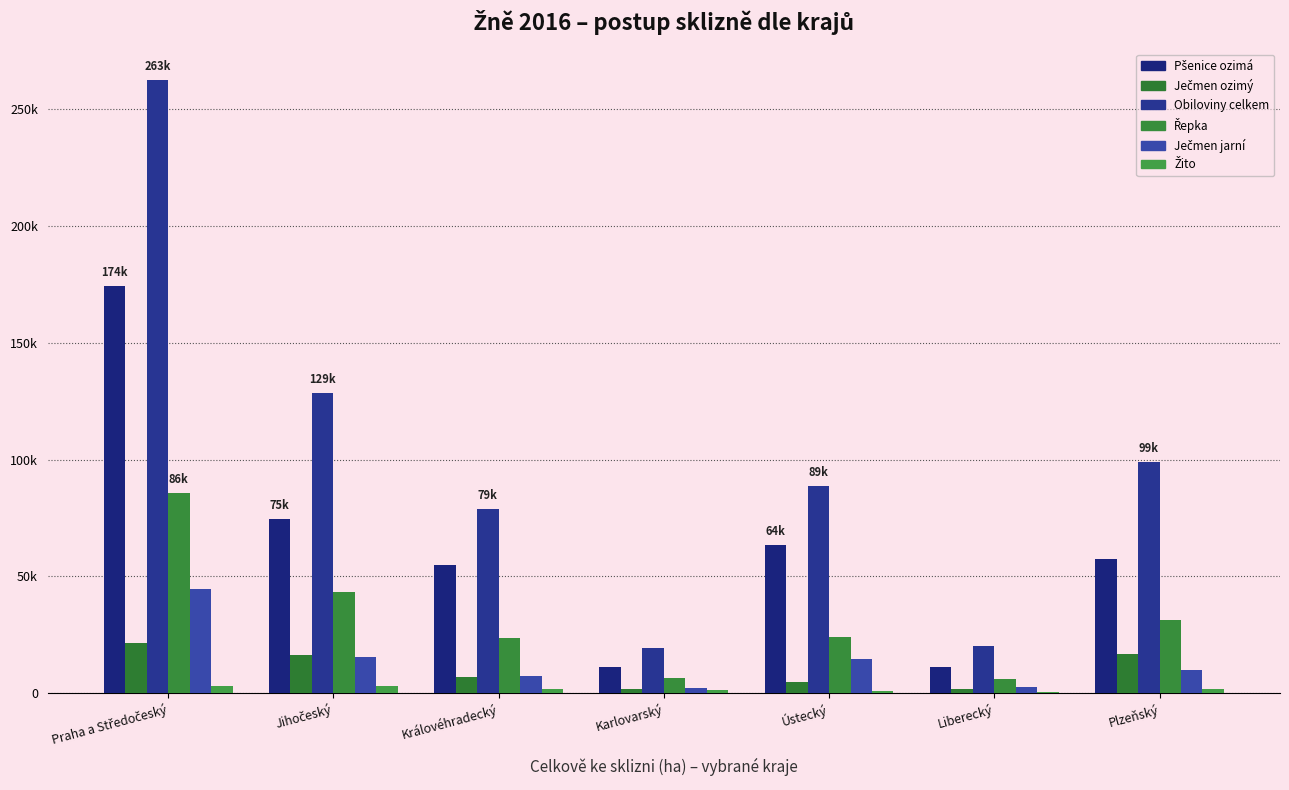

What is the difference between the second highest and second lowest values in the Žito series?

2146